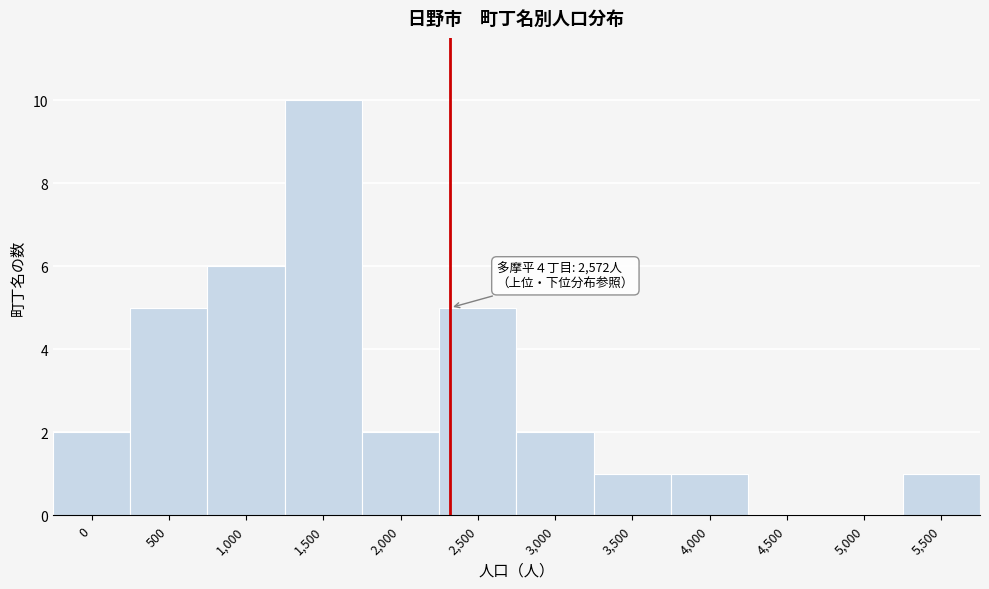

Reading left to right, what are all the values shown in this chart?

0=2	500=5	1,000=6	1,500=10	2,000=2	2,500=5	3,000=2	3,500=1	4,000=1	4,500=0	5,000=0	5,500=1